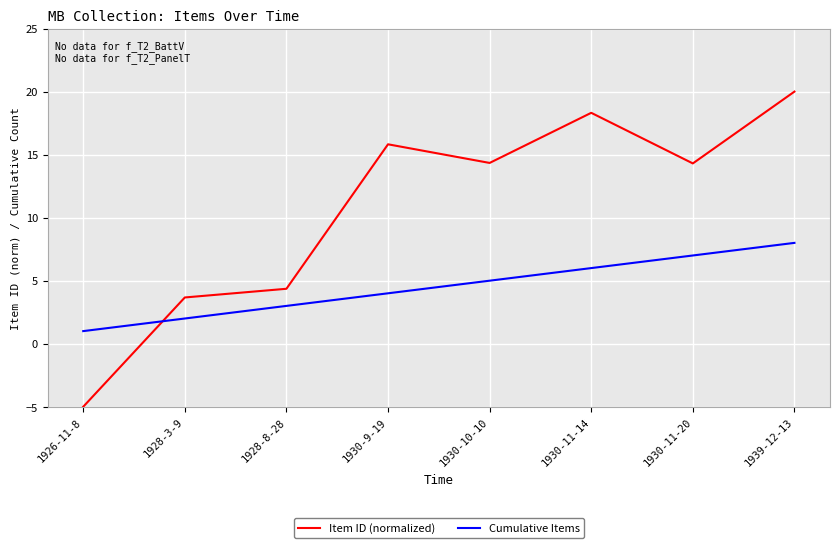

List the series in order of their overall mean, lowest first.

Cumulative Items, Item ID (normalized)